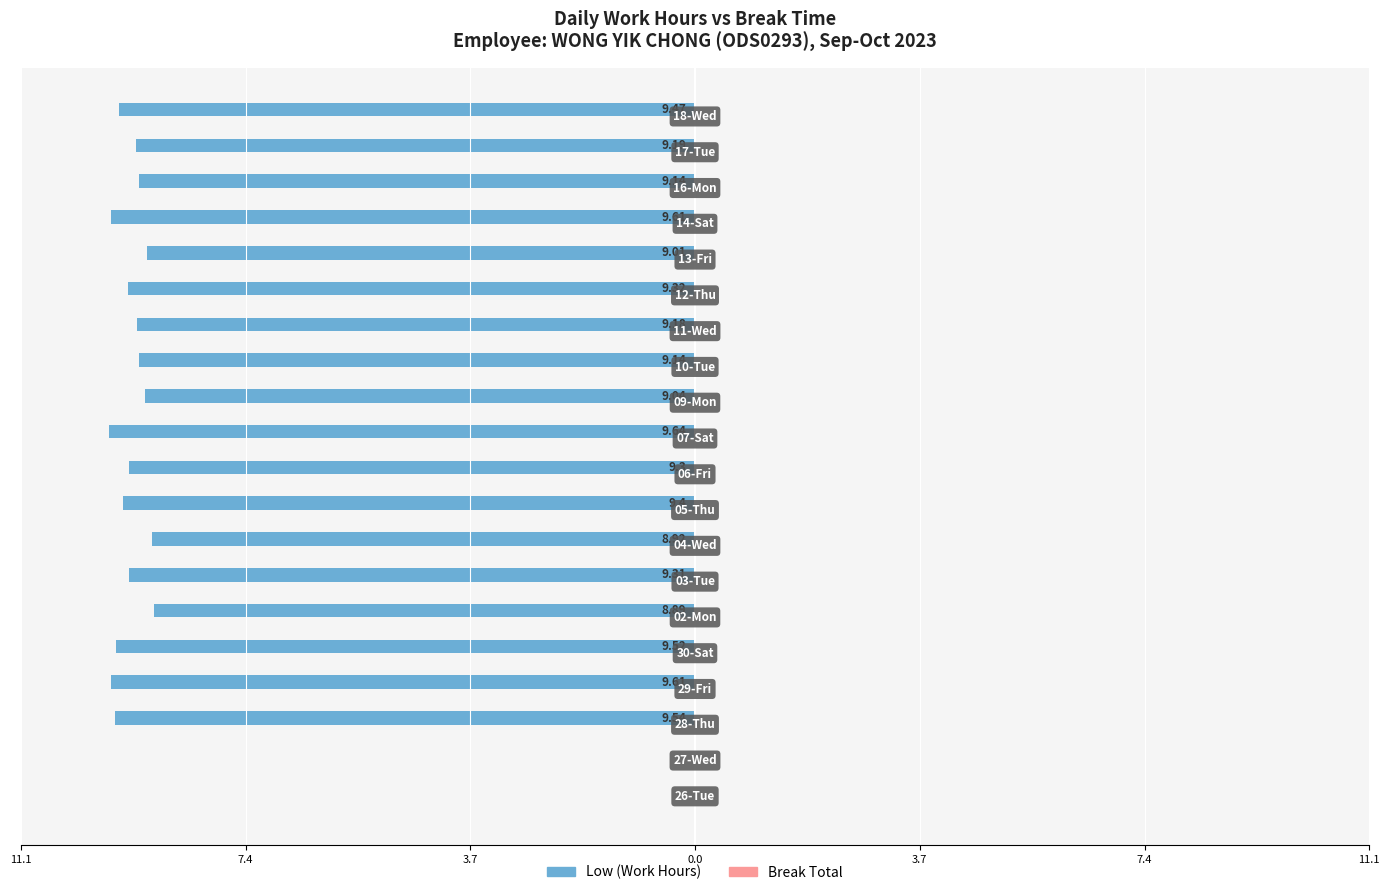

Are the bars horizontal?

Yes